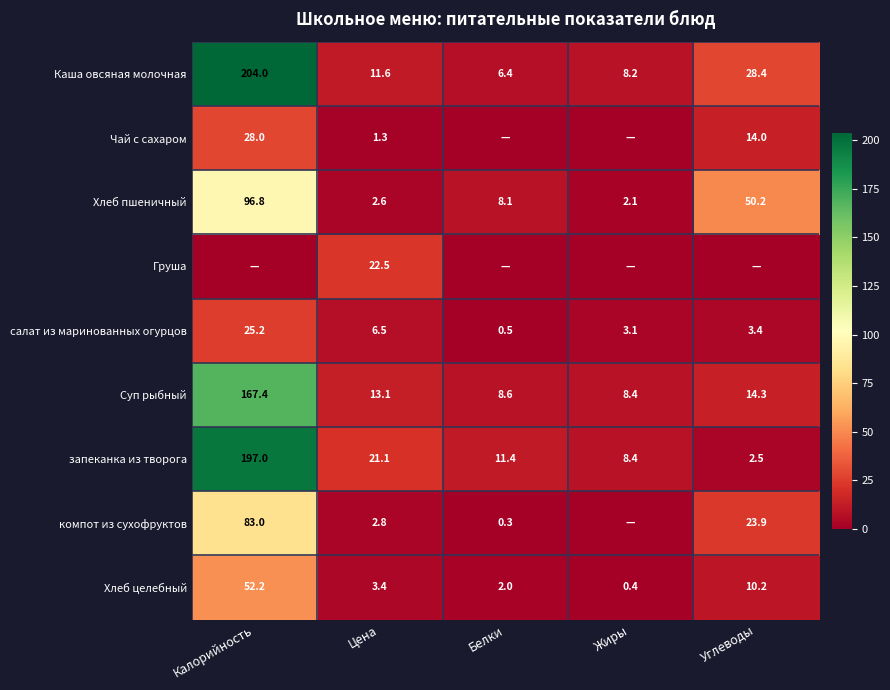

What is the difference between the Суп рыбный values at Углеводы and Калорийность?

153.1